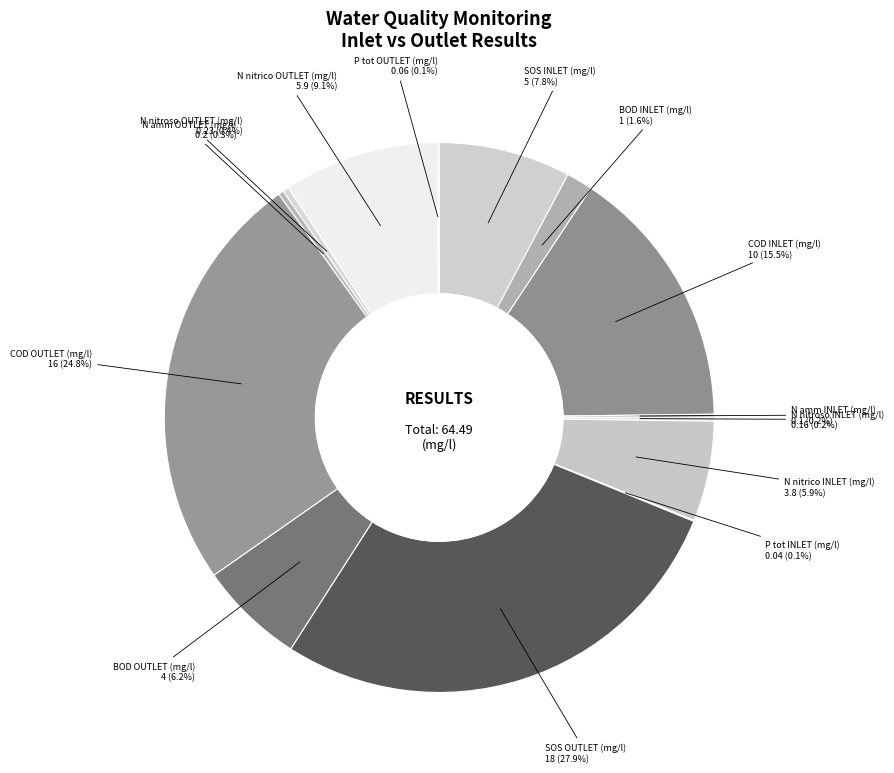

How many slices are in this pie chart?

14